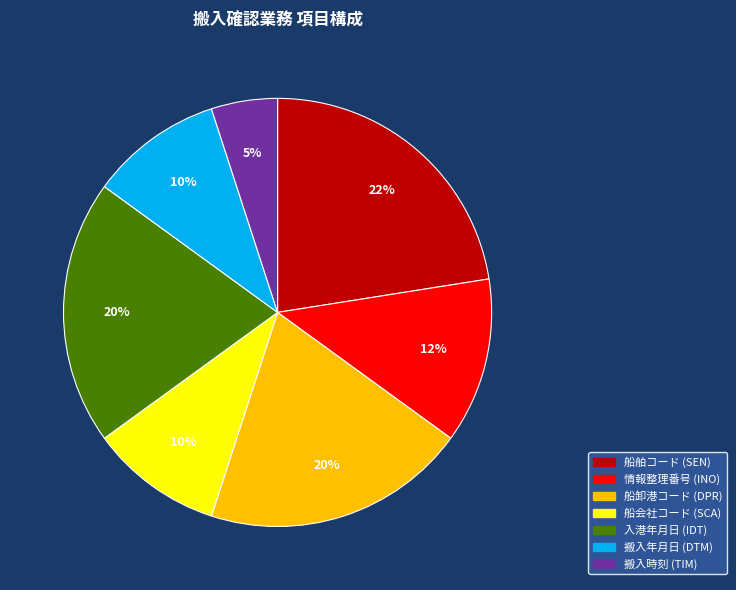

Is it true that 船舶コード (SEN) is 8% of the pie?

False